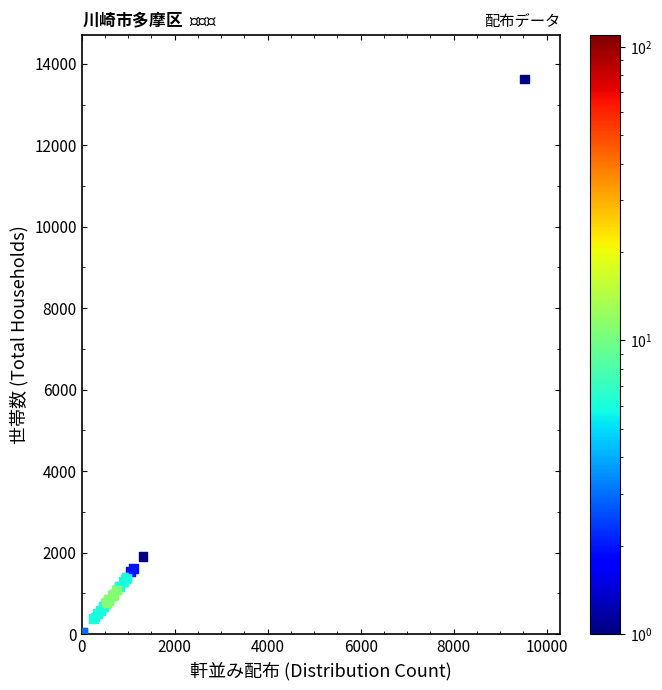

What Y value in the scatter plot is closest to 6826?

1897